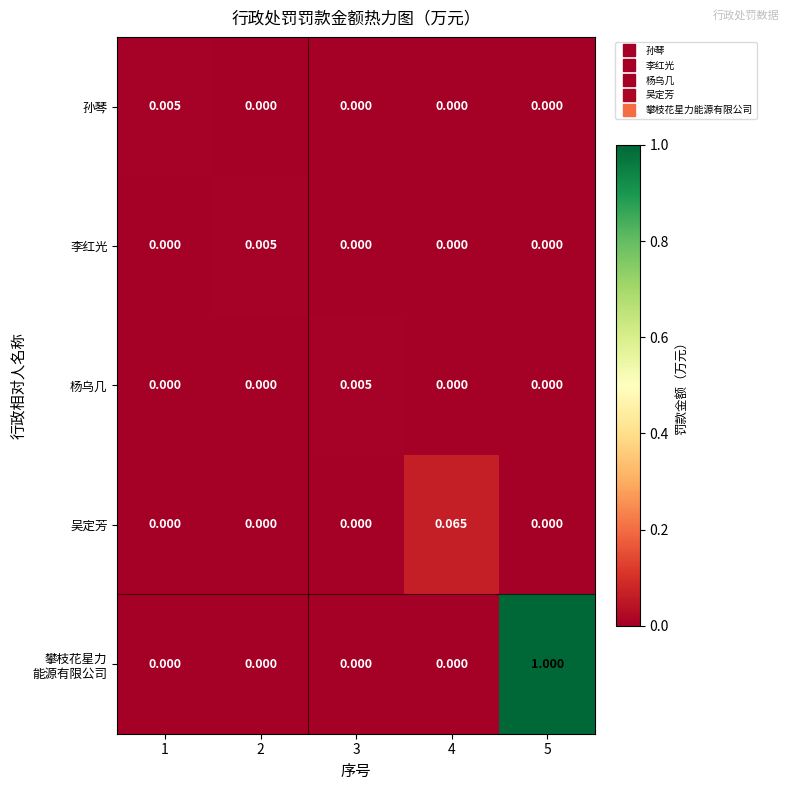

At which category is the sum across all series the highest?

5